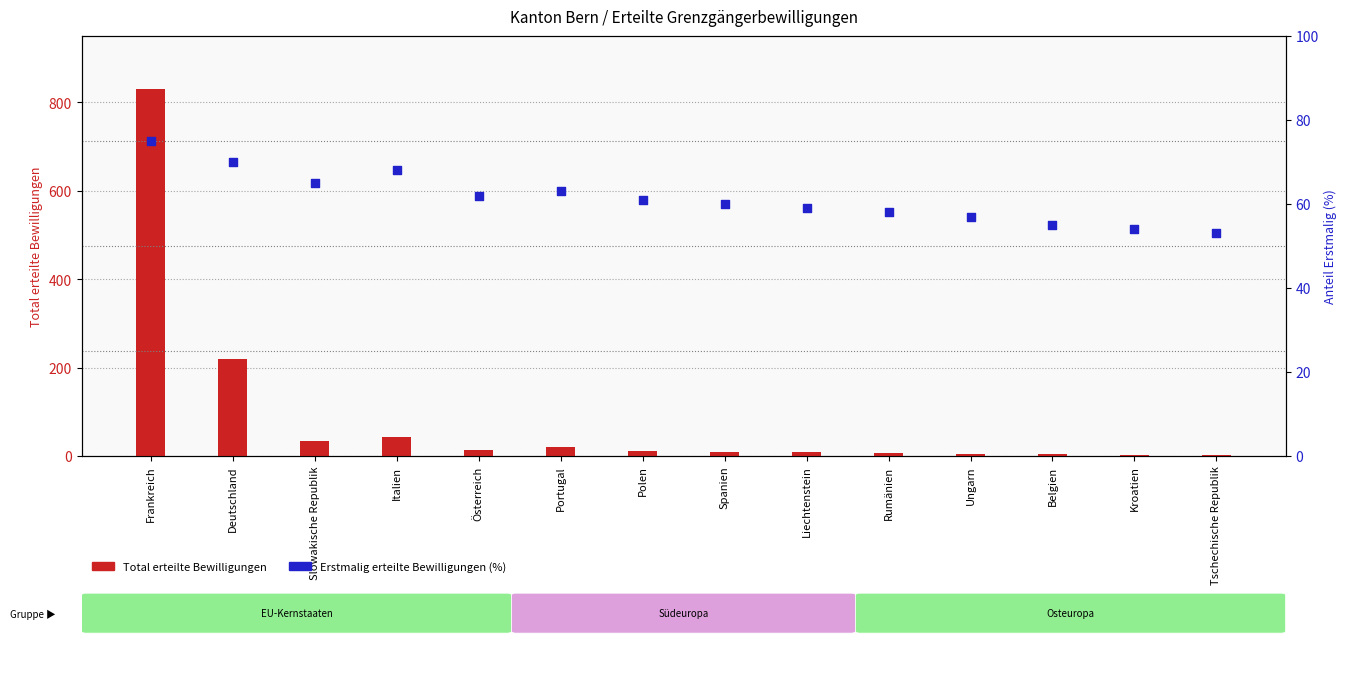

What is the total value across all series at Belgien?

59